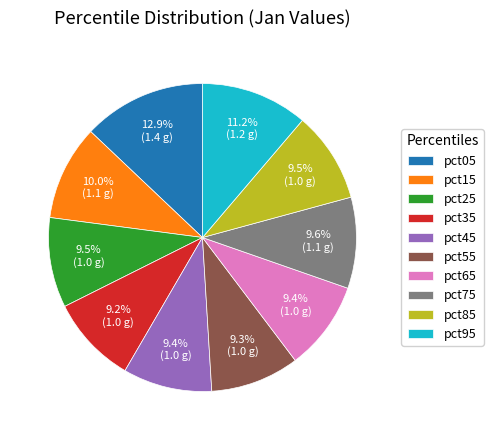

Does any single category account for the majority?

No